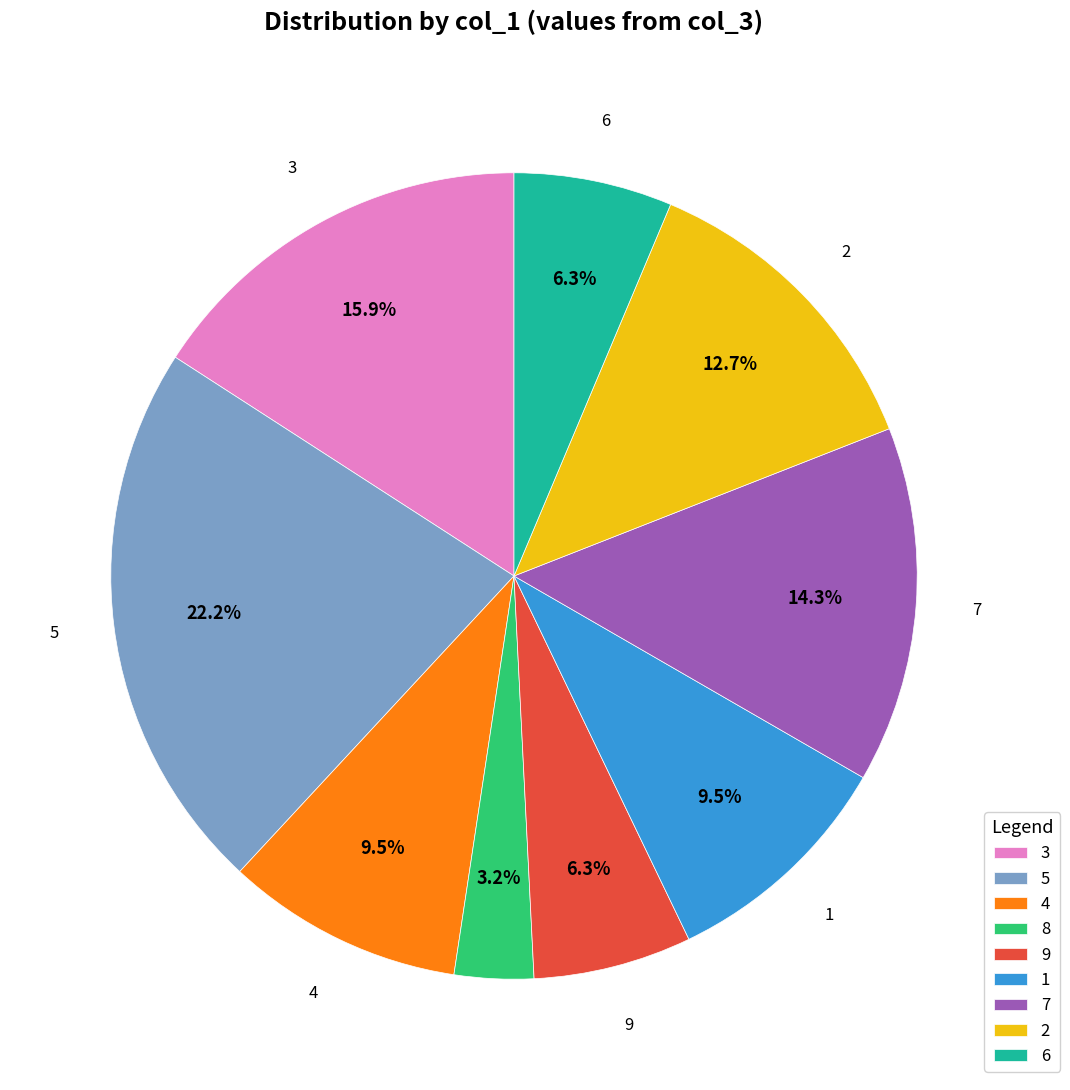

Does 7 represent more than half of the total?

No